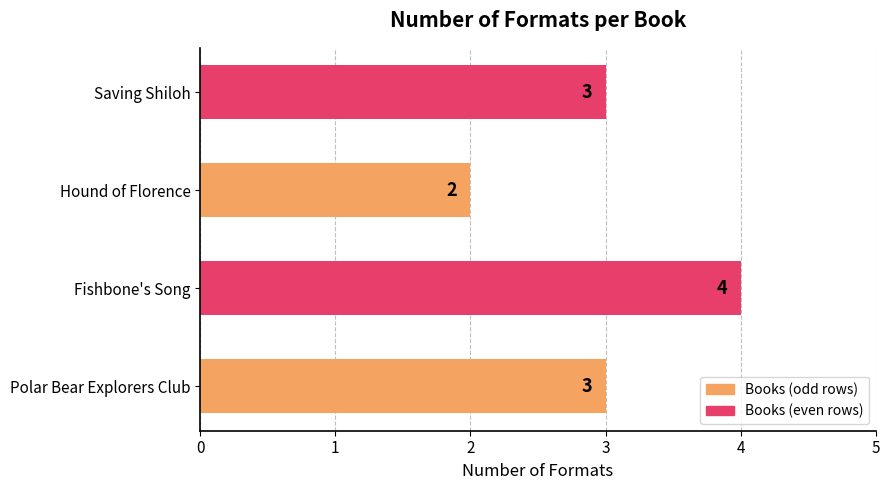

How many bars are there in total?

4